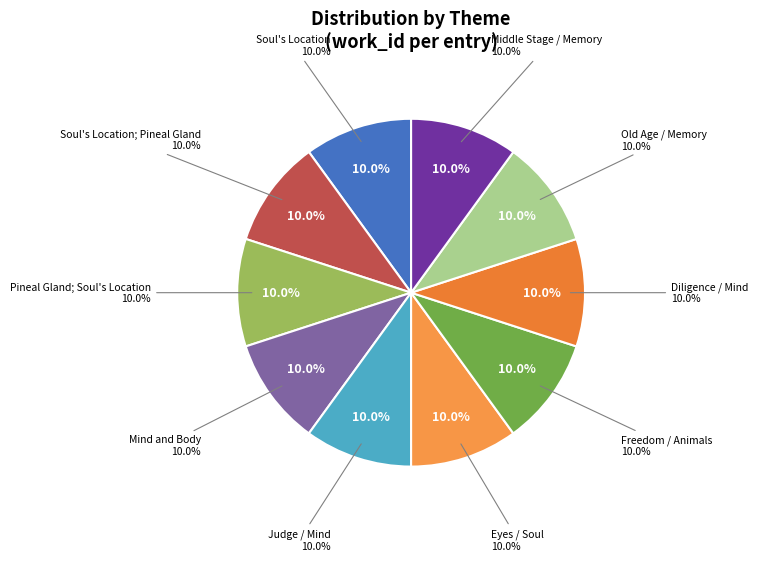

Between Mind and Body and Pineal Gland; Soul's Location, which is larger?

Mind and Body